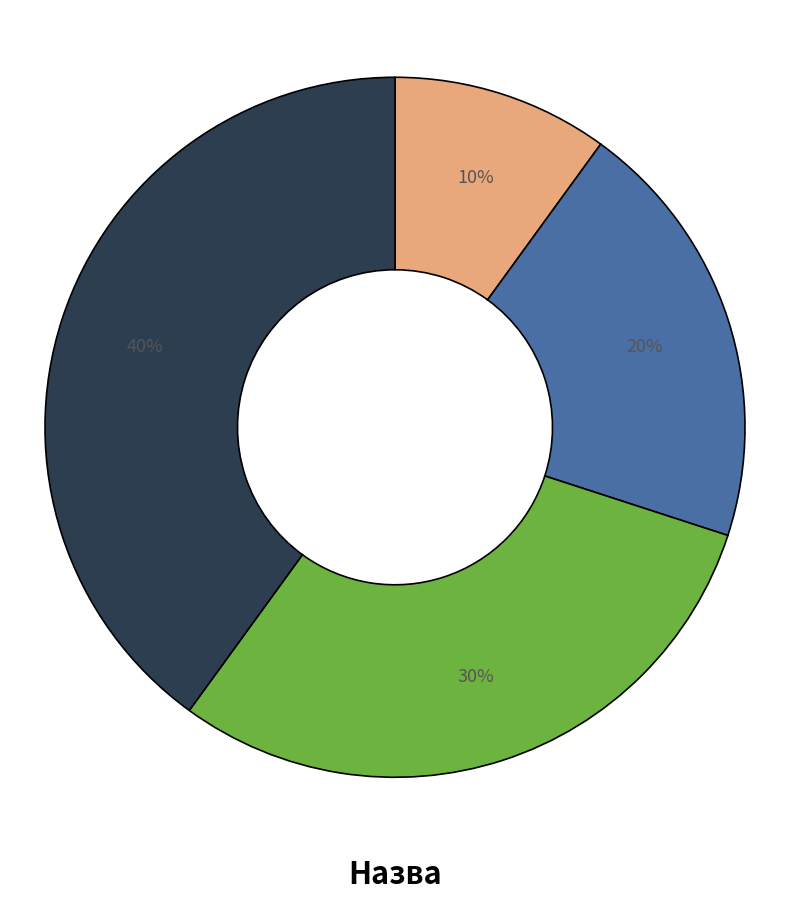

To the nearest percent, what is the average slice percentage?

25%